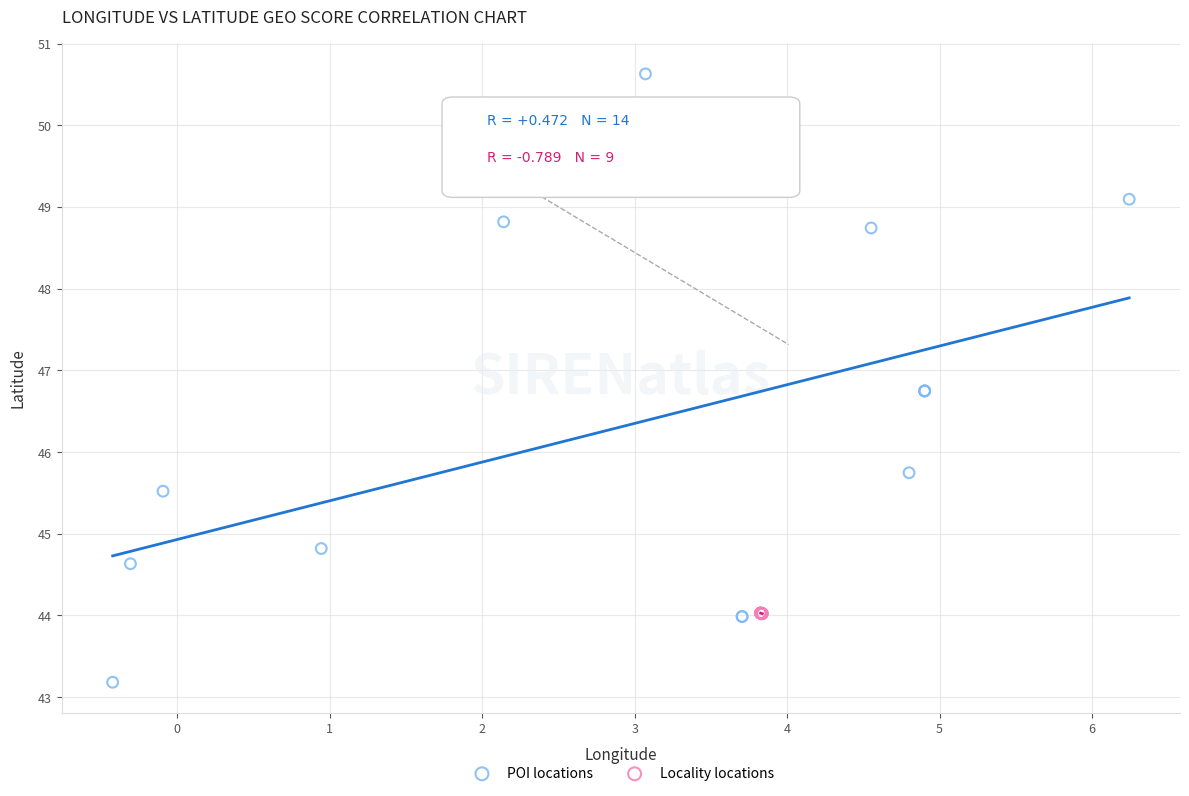

Which series contains the highest Y value?

POI locations